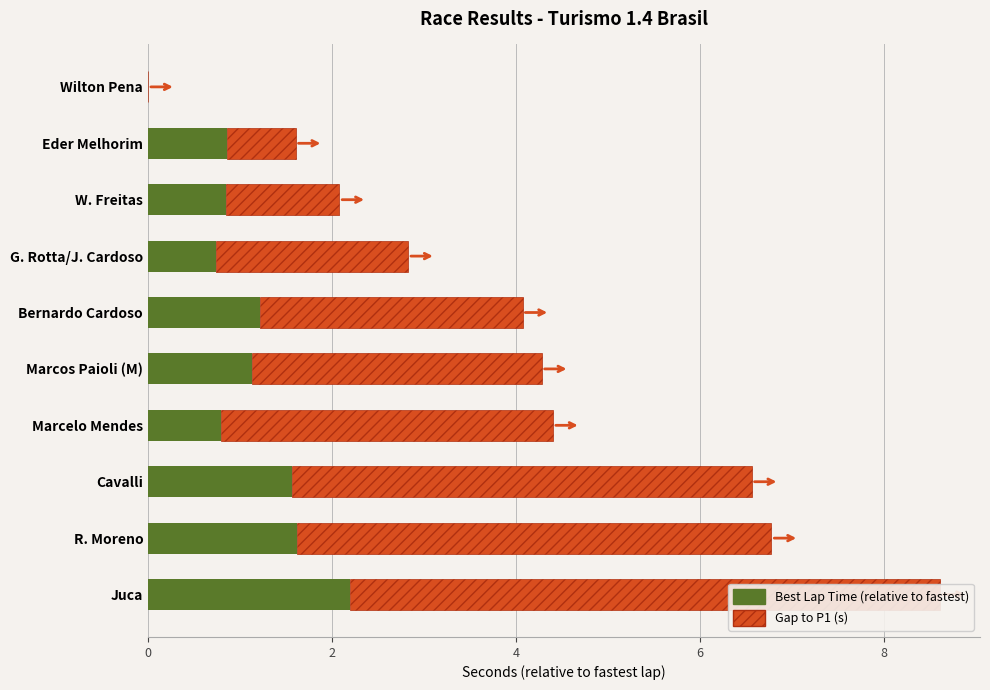

How many bars are there in total?

20